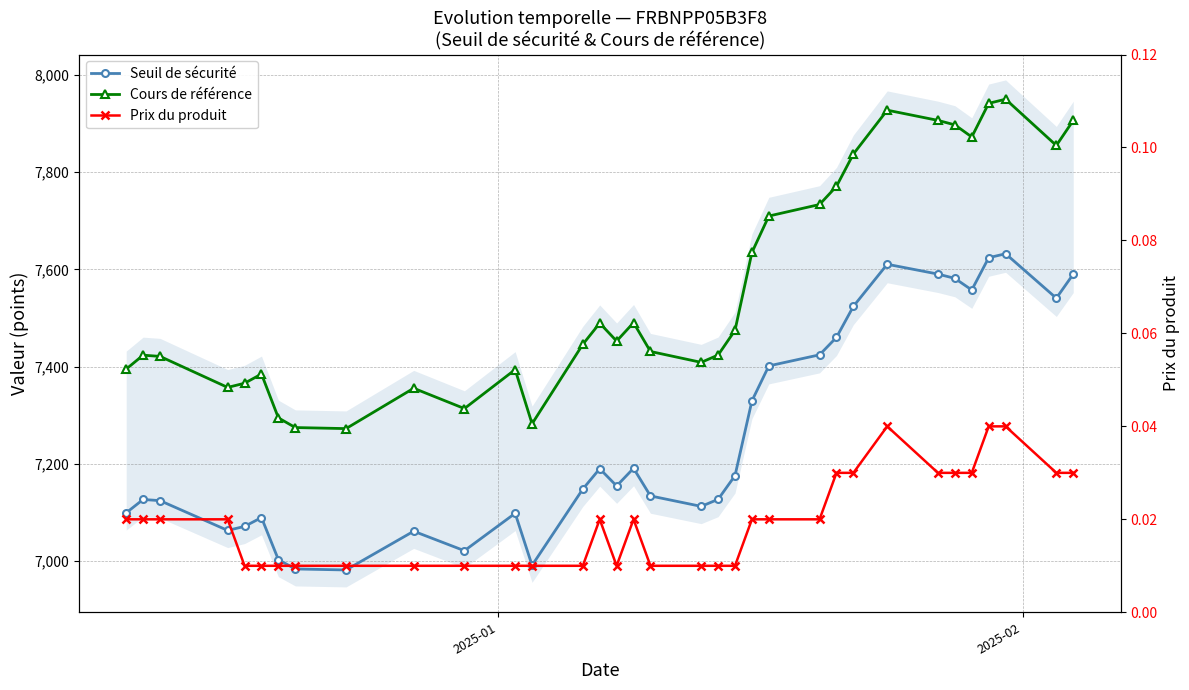

At how many categories does at least one series exceed 5968?

34